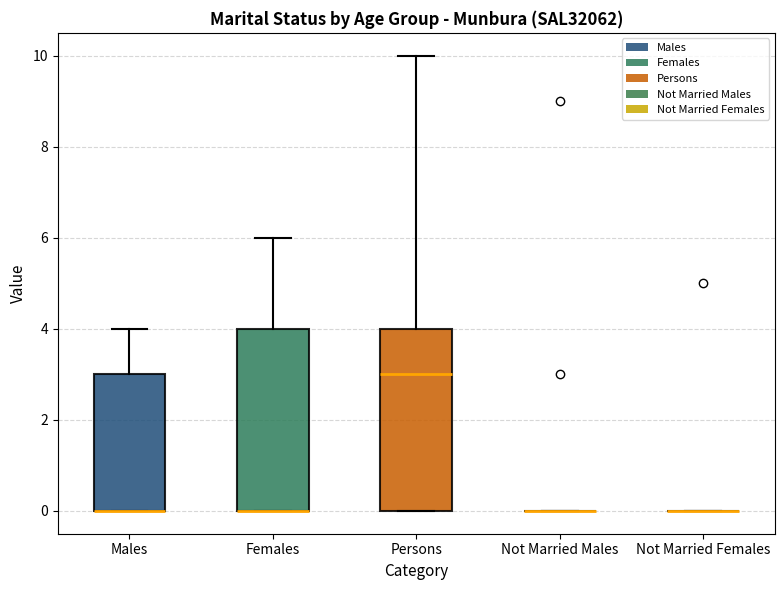

Where is the upper edge of the box for Persons on the y-axis? The values are not printed on the chart, so give them approximately, as read against the axis.

4